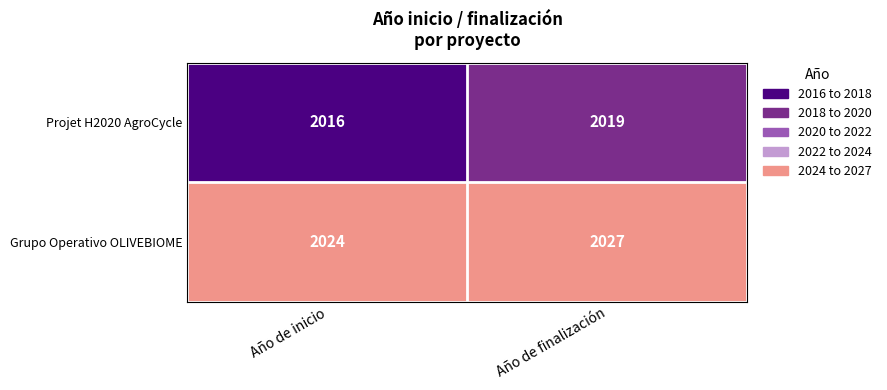

Which series has the largest total across all categories?

Grupo Operativo OLIVEBIOME